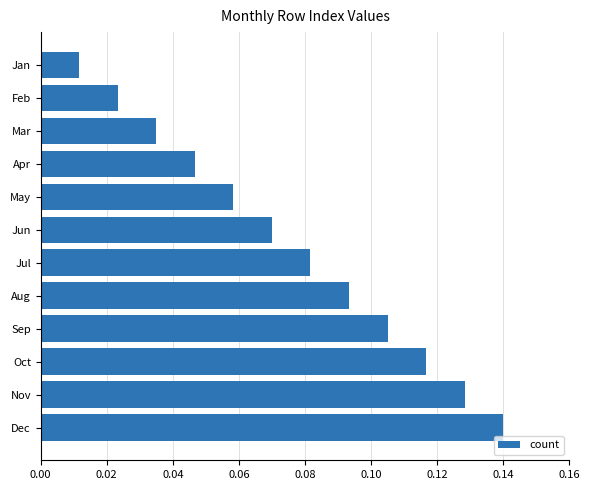

List the labels in order of value, largest first.

Dec, Nov, Oct, Sep, Aug, Jul, Jun, May, Apr, Mar, Feb, Jan